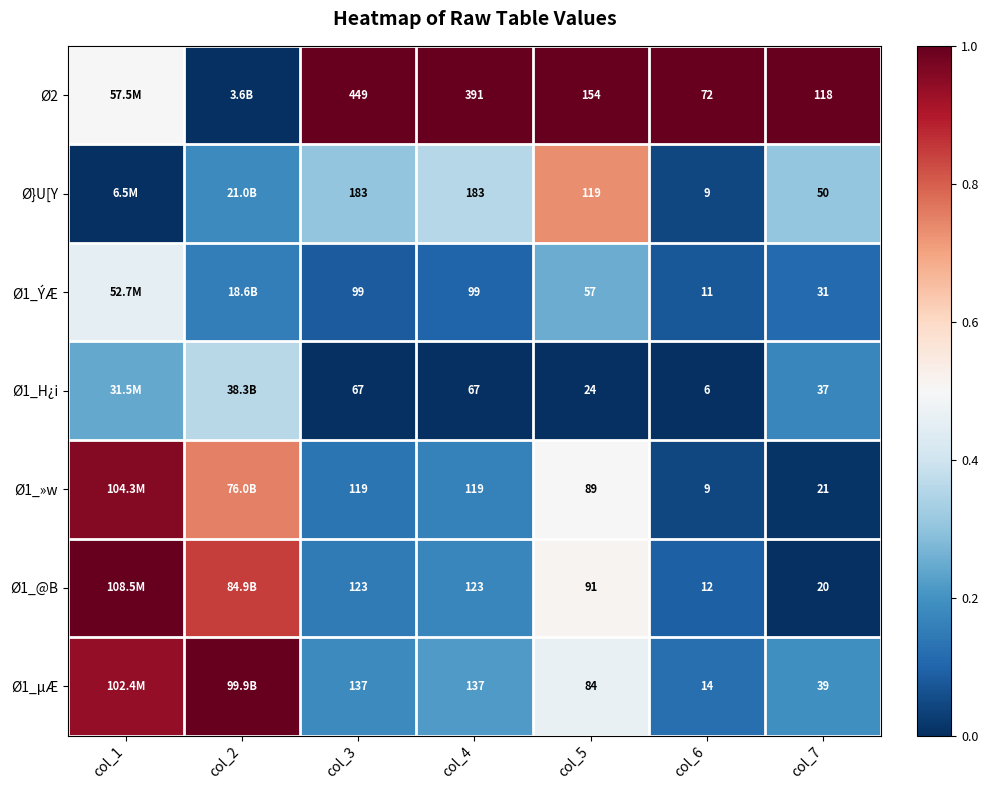

True or false: Ø2 has a value of 0.0 at col_2.

True